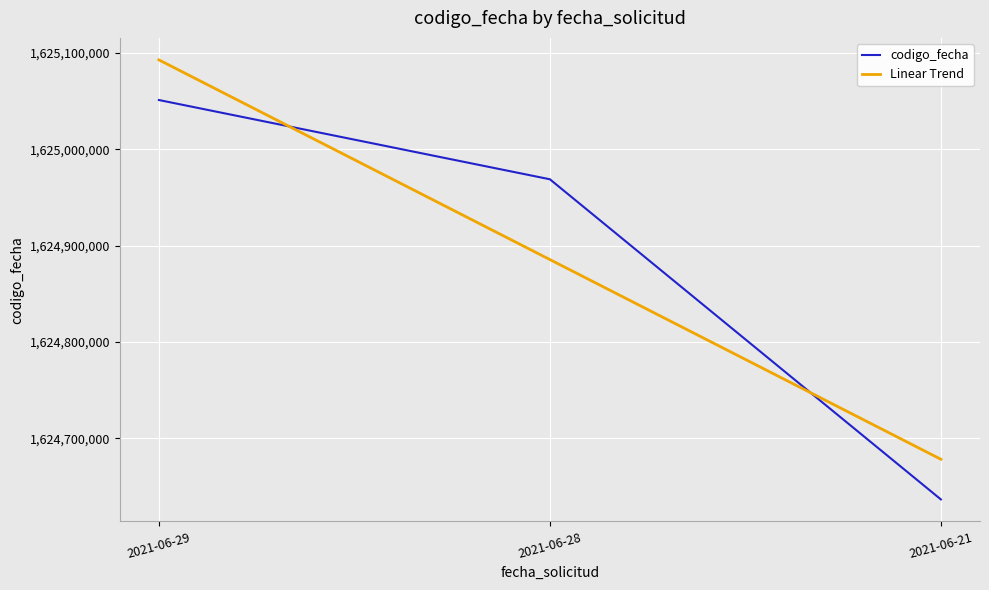

Is it true that codigo_fecha equals 1624968908.0 at 2021-06-28?

True